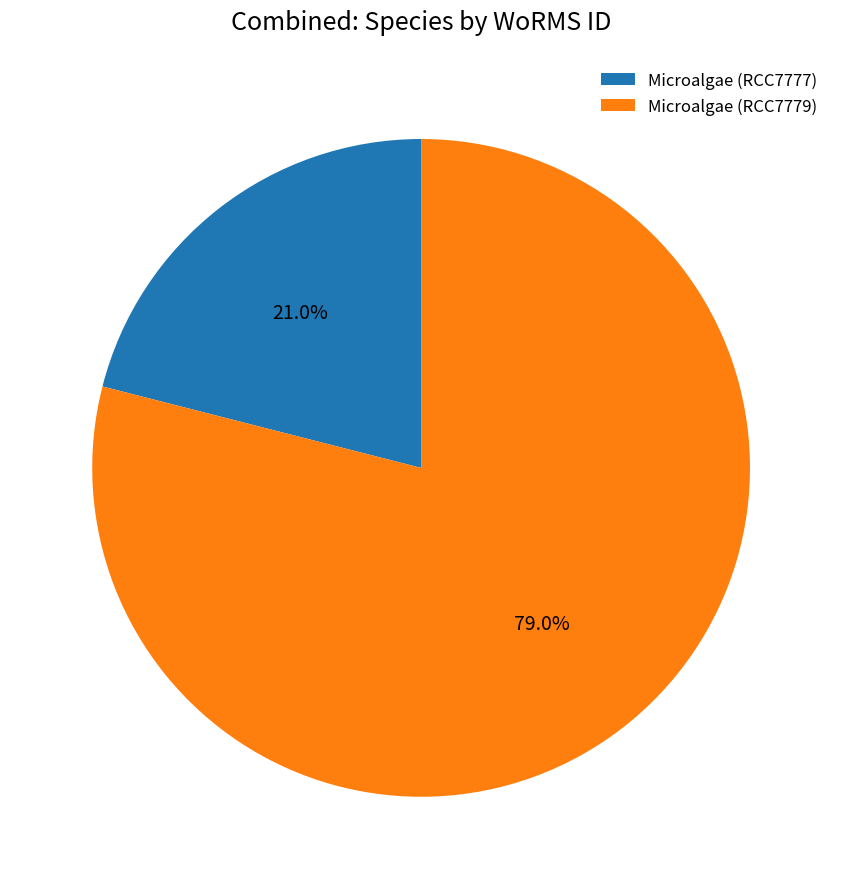

To the nearest percent, what is the average slice percentage?

50%